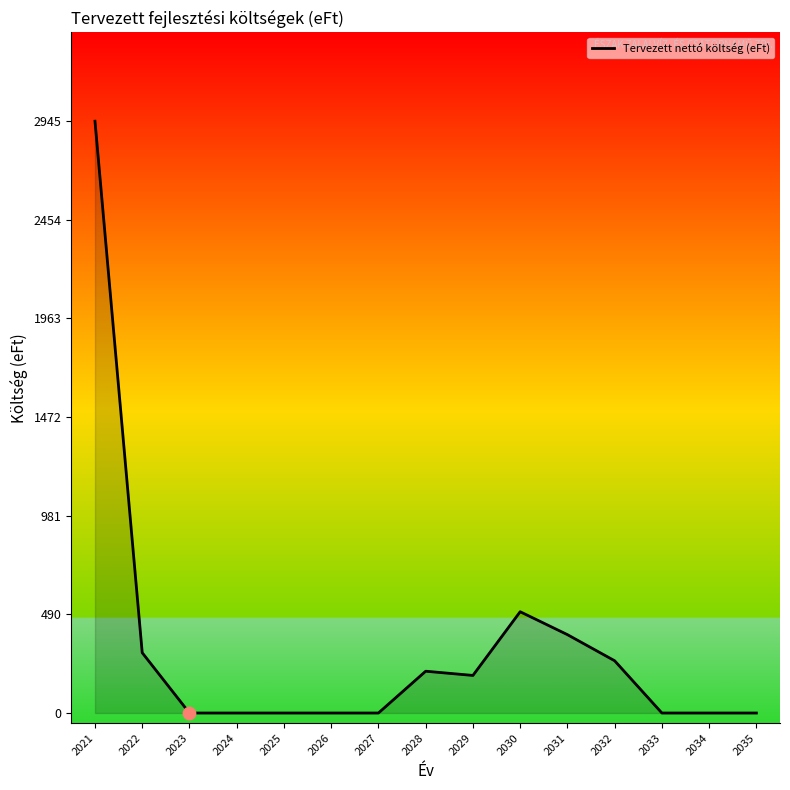

What is the change in value from 2027 to 2029?

+187